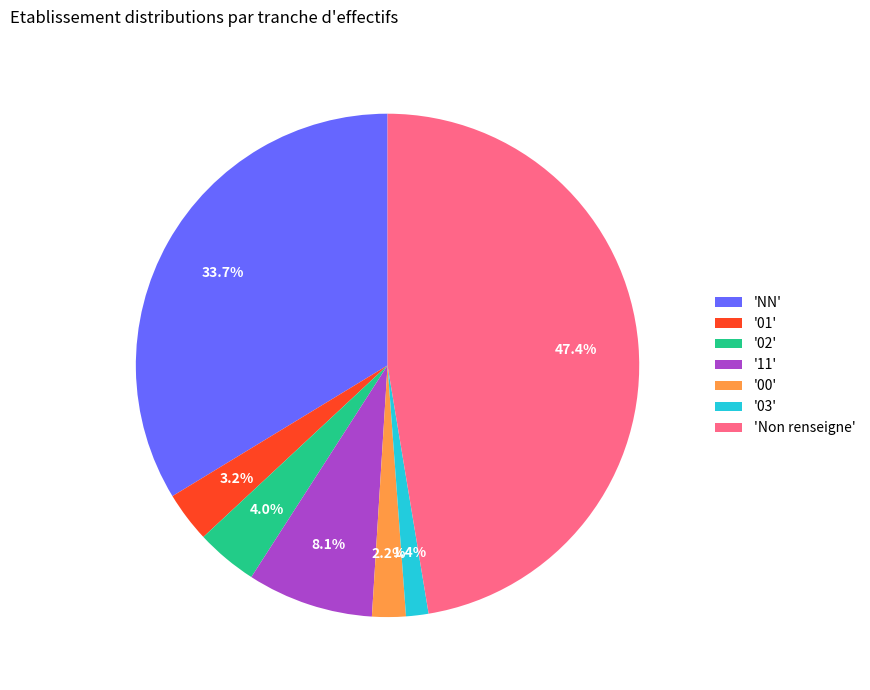

What is the largest slice in the pie chart?

'Non renseigne'